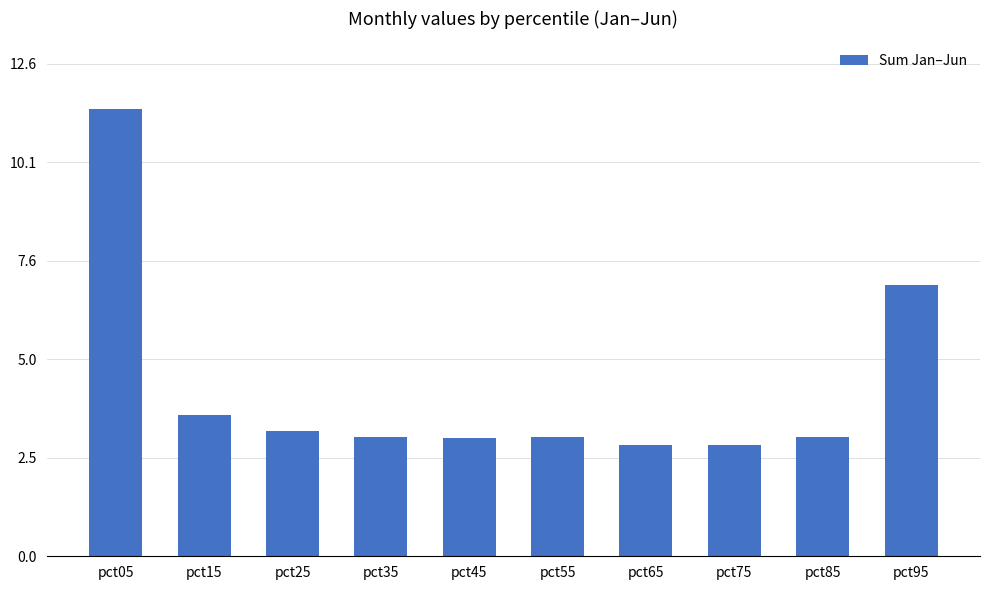

At which label is the value closest to 7?

pct95